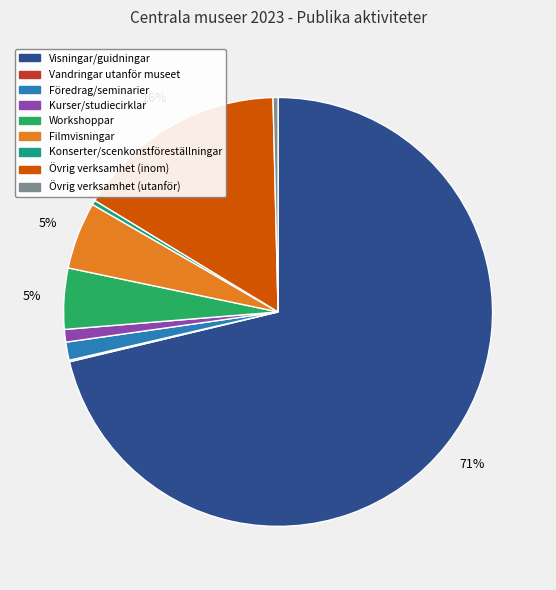

To the nearest percent, what is the average slice percentage?

11%